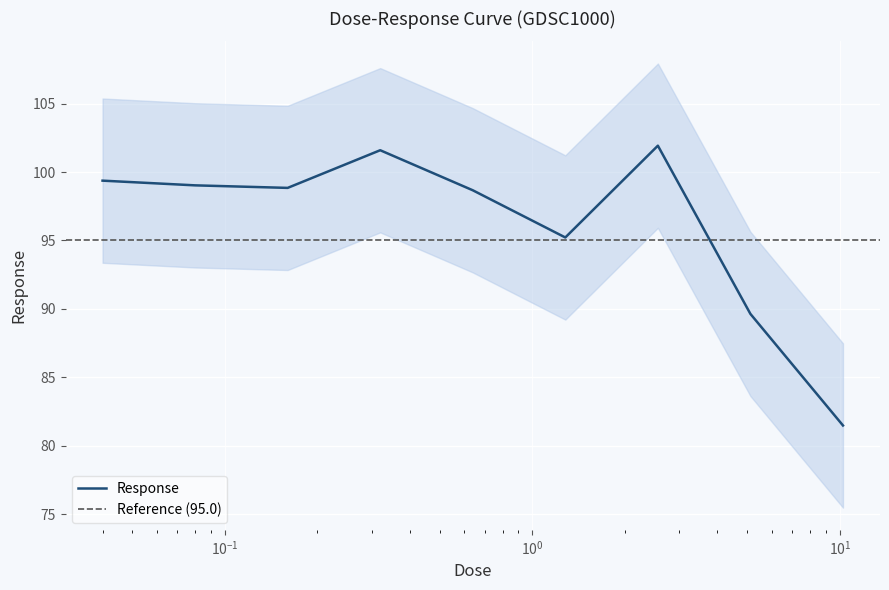

Where is the first local maximum?

0.32